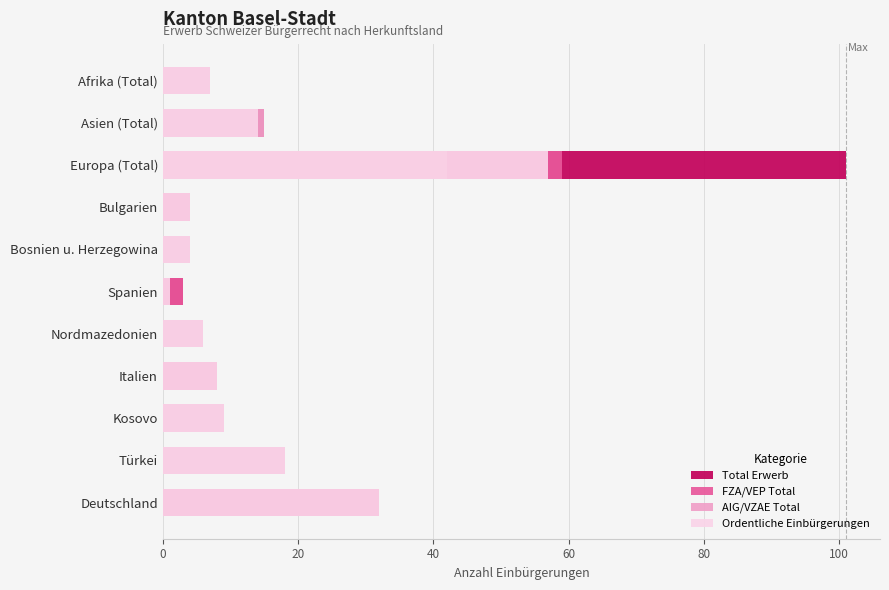

At Spanien, list the series in order from largest to smallest.

Total Erwerb, FZA/VEP Total, Ordentliche Einbürgerungen, AIG/VZAE Total